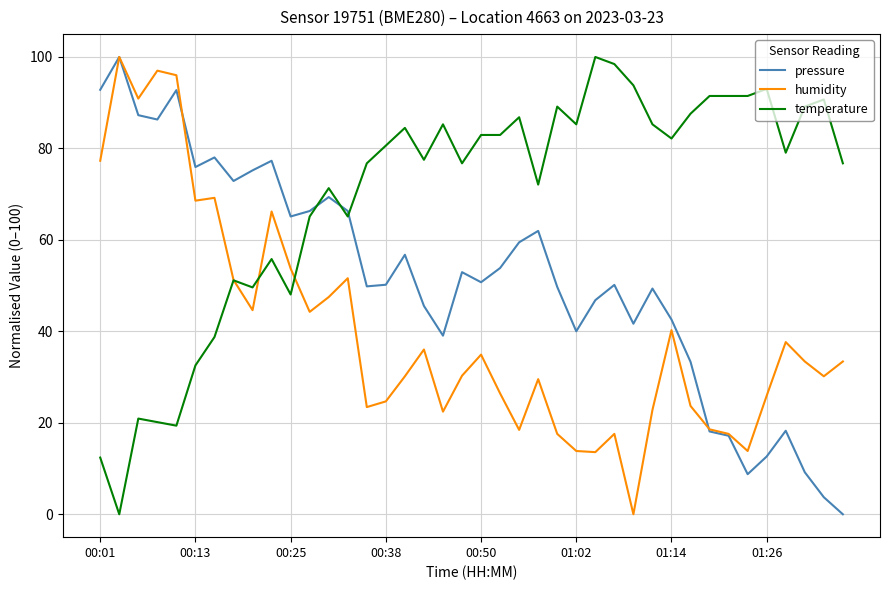

What is the greatest value displayed?

100.0